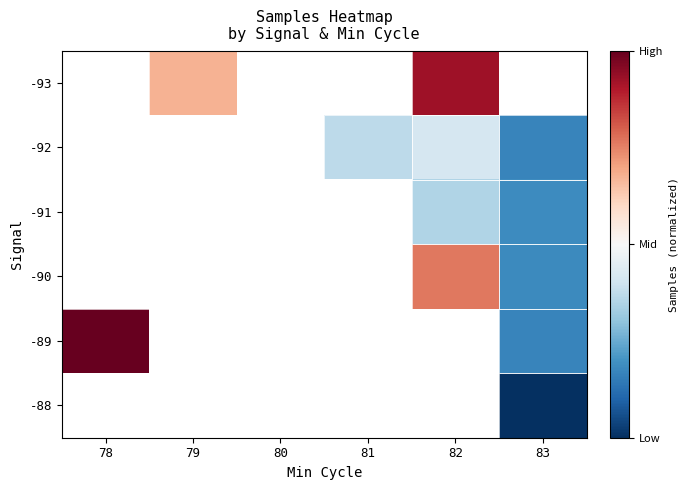

What is the sum of the -93 values at 79 and 82?

1.6